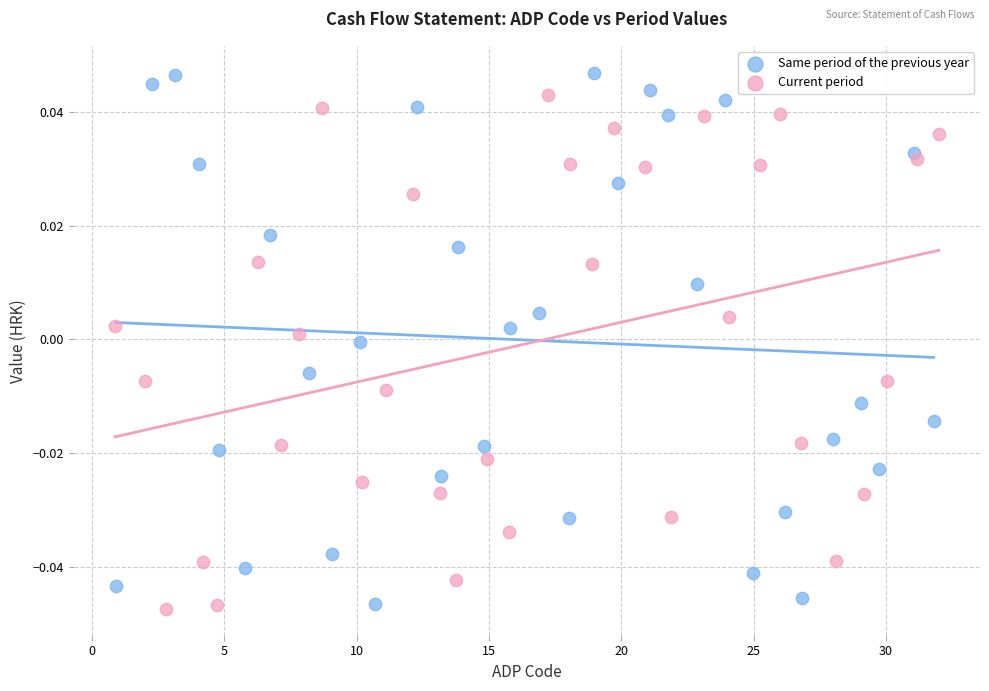

Which series has the widest spread of Y values?

Same period of the previous year